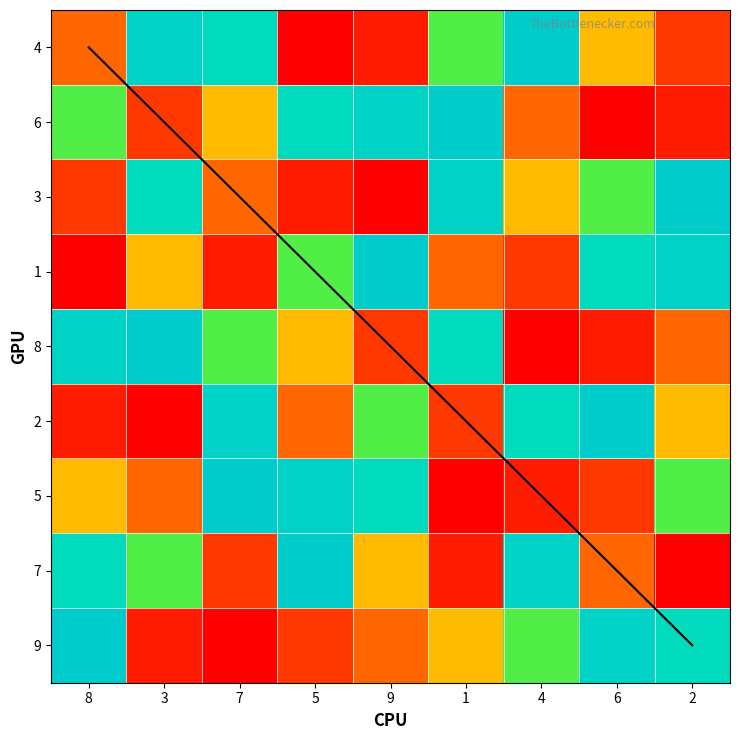

The row7 series shows 1 at 1. True or false?

True